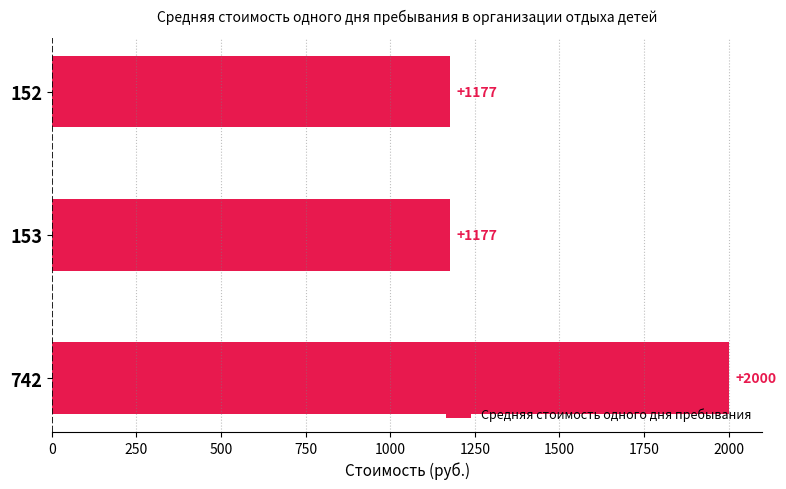

What is the value of the 3rd bar from the top?

2000.0